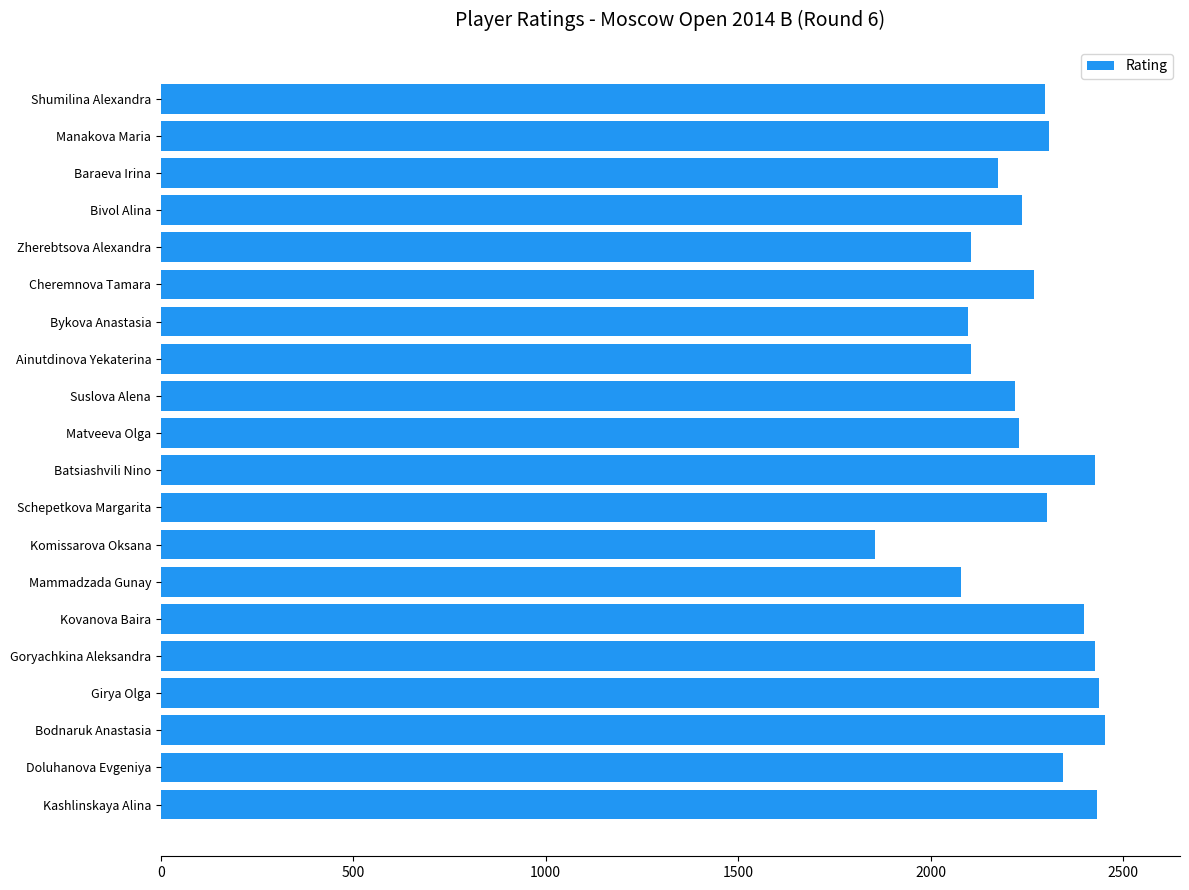

True or false: the data shows 2782 at Zherebtsova Alexandra.

False